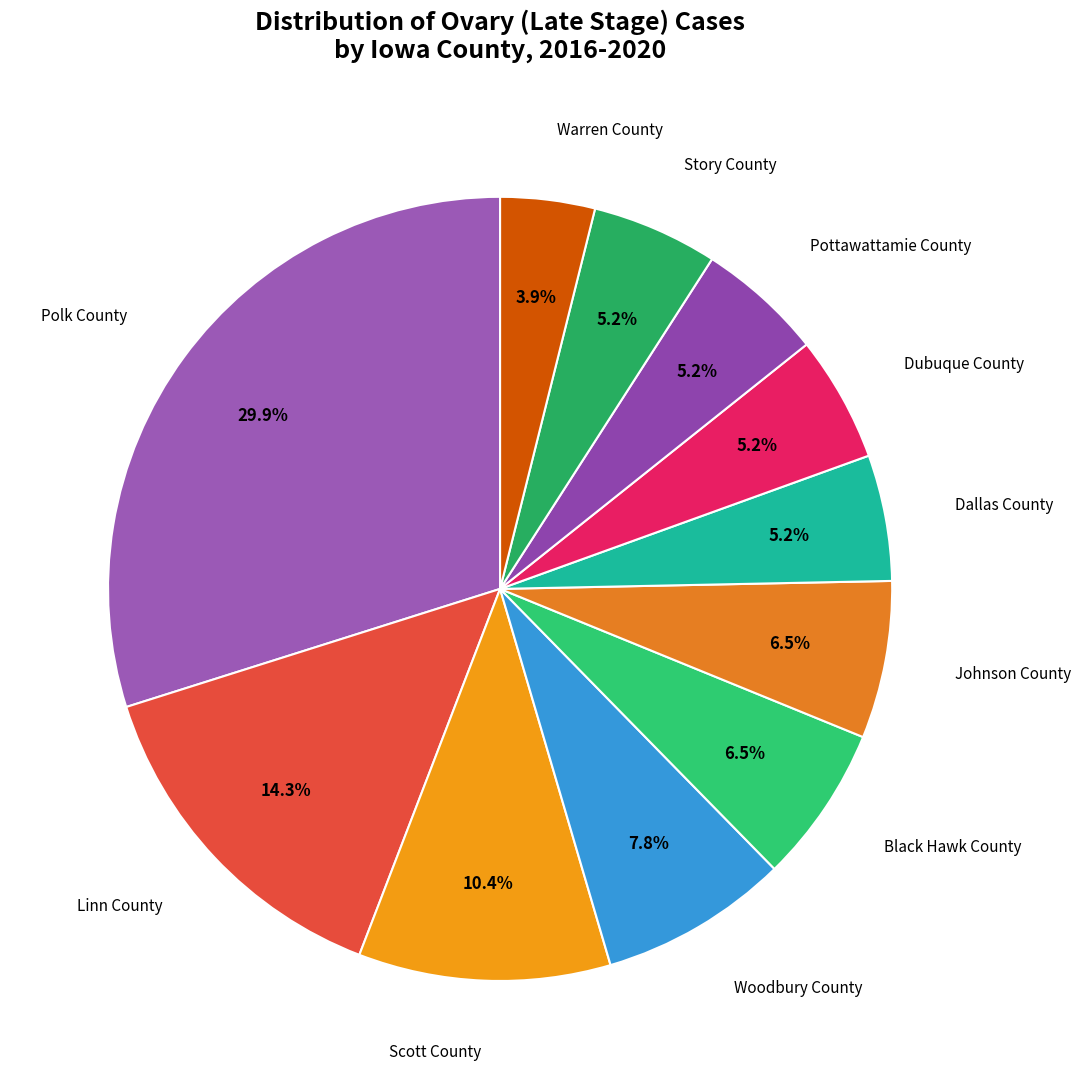

How many slices are in this pie chart?

11